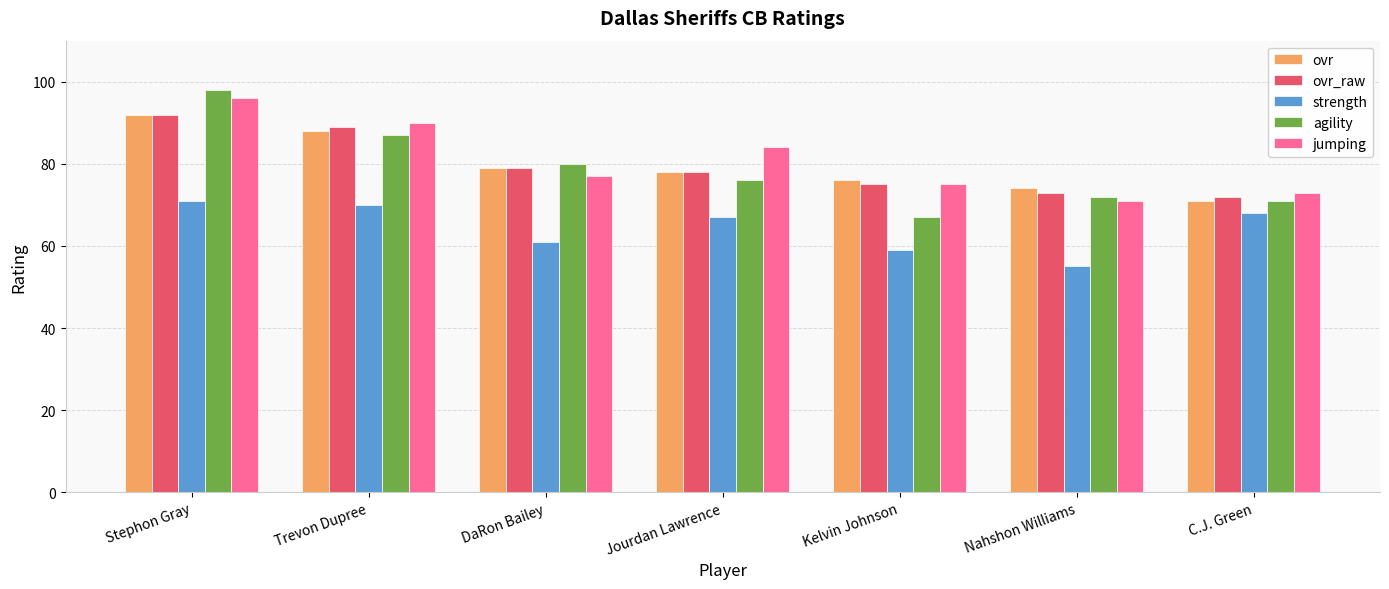

At which label is strength closest to 63?

DaRon Bailey